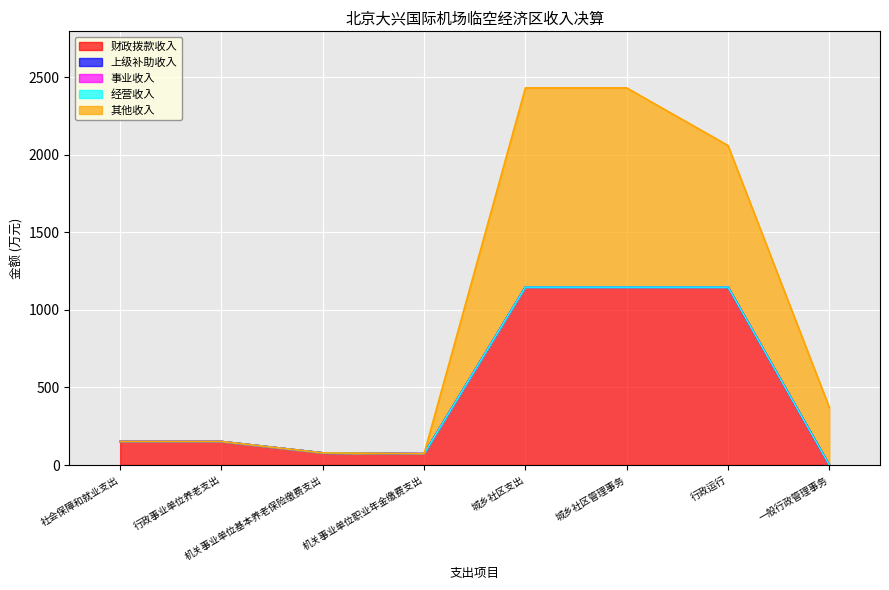

Which has a higher value, 城乡社区支出 or 行政事业单位养老支出?

城乡社区支出